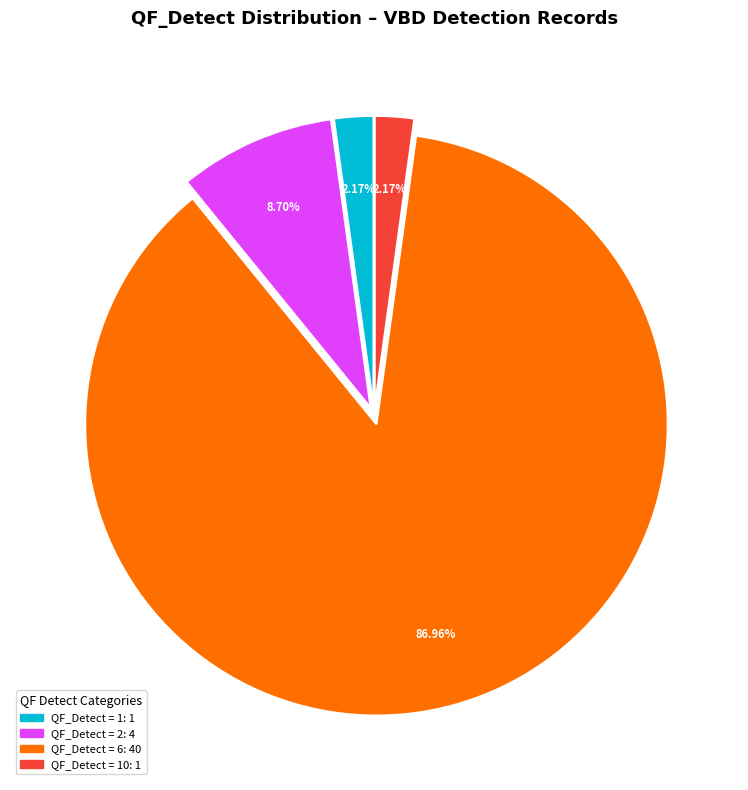

Is there a majority slice in this chart?

Yes